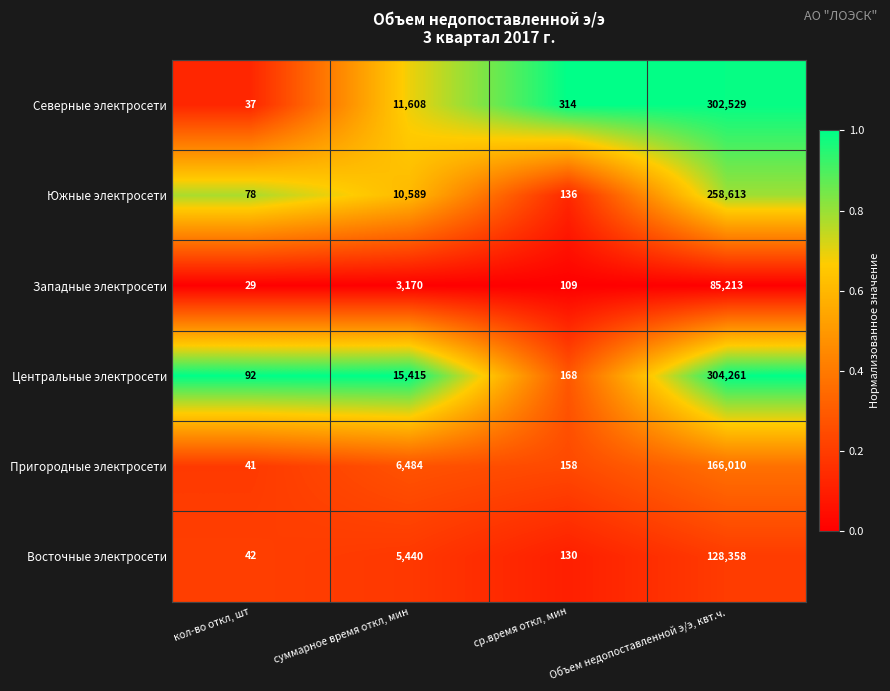

What is the sum of the Пригородные электросети values at суммарное время откл, мин and ср.время откл, мин?

6642